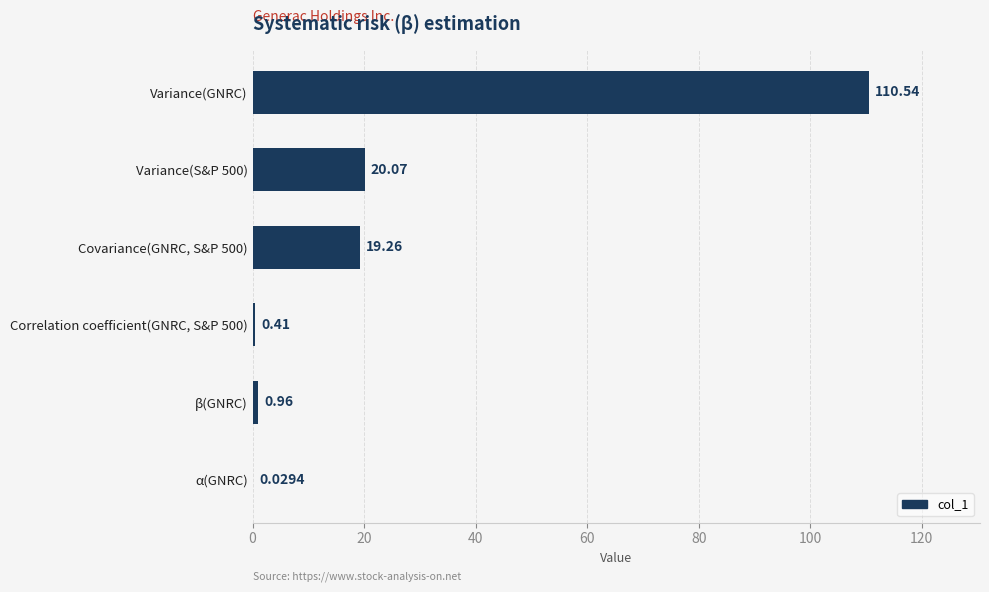

What is the change in value from Variance(S&P 500) to Correlation coefficient(GNRC, S&P 500)?

-19.7